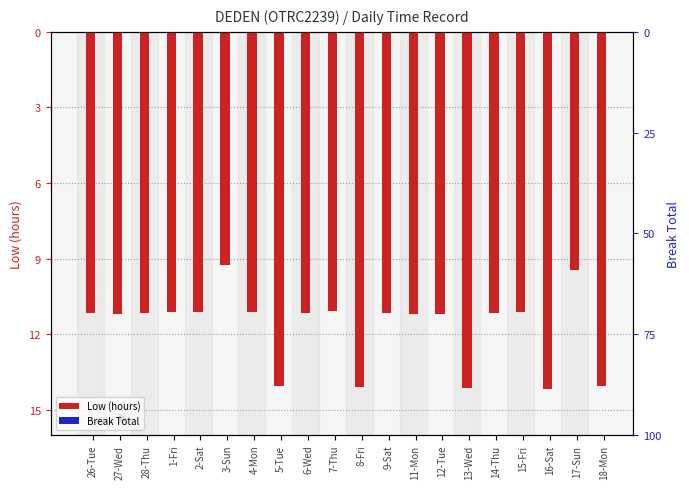

List the series in order of their overall mean, highest first.

Break Total, Low (hours)